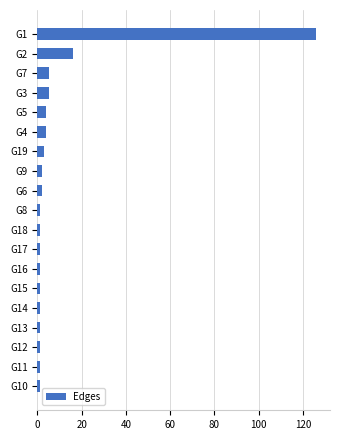

True or false: the data shows 5 at G3.

True